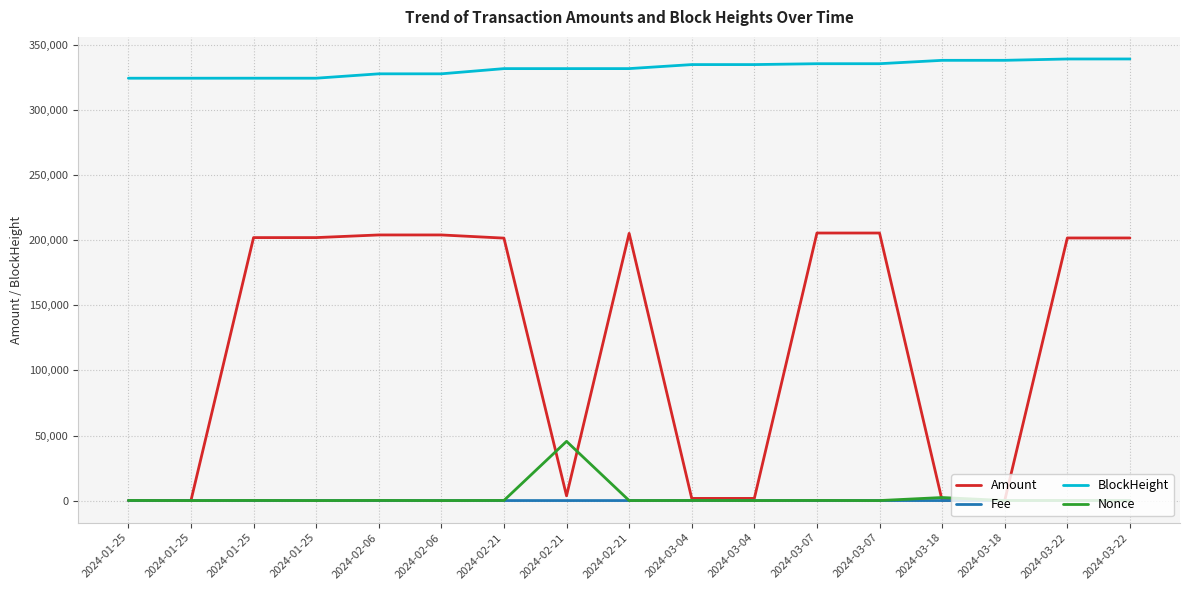

At which category does Fee reach its first local valley?

2024-01-25